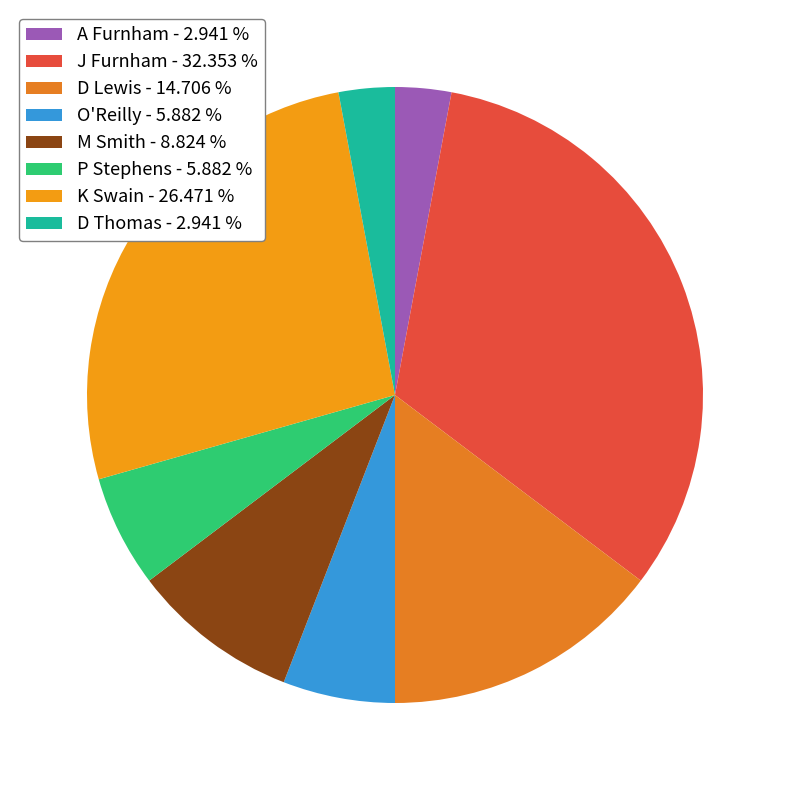

Is the sum of D Thomas and A Furnham greater than half?

No